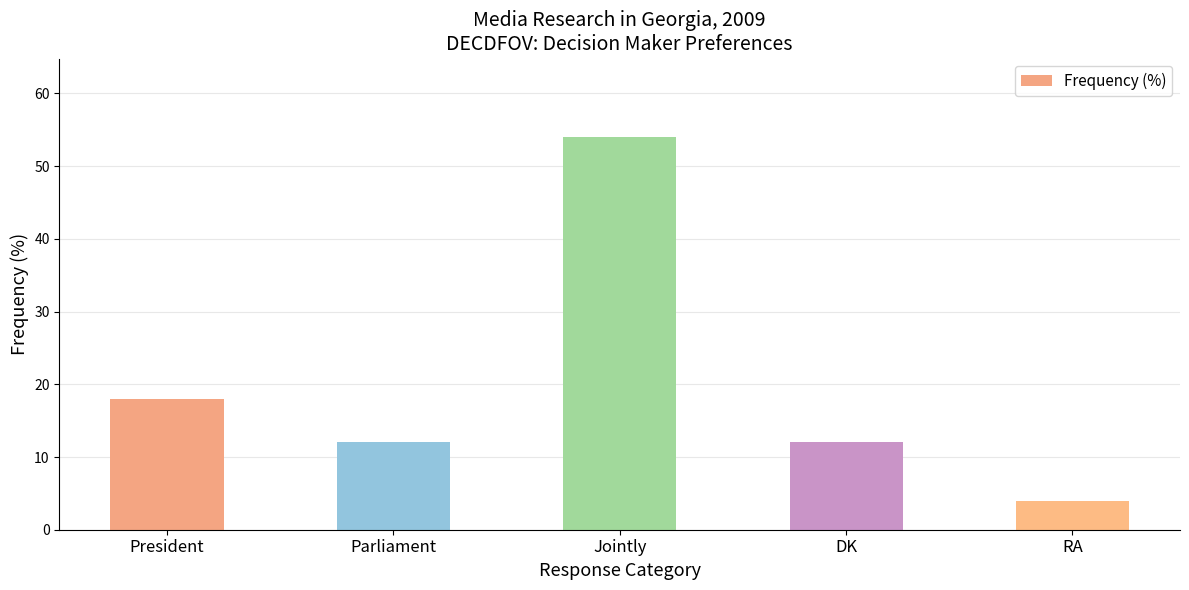

At which label does the data first exceed 12?

President